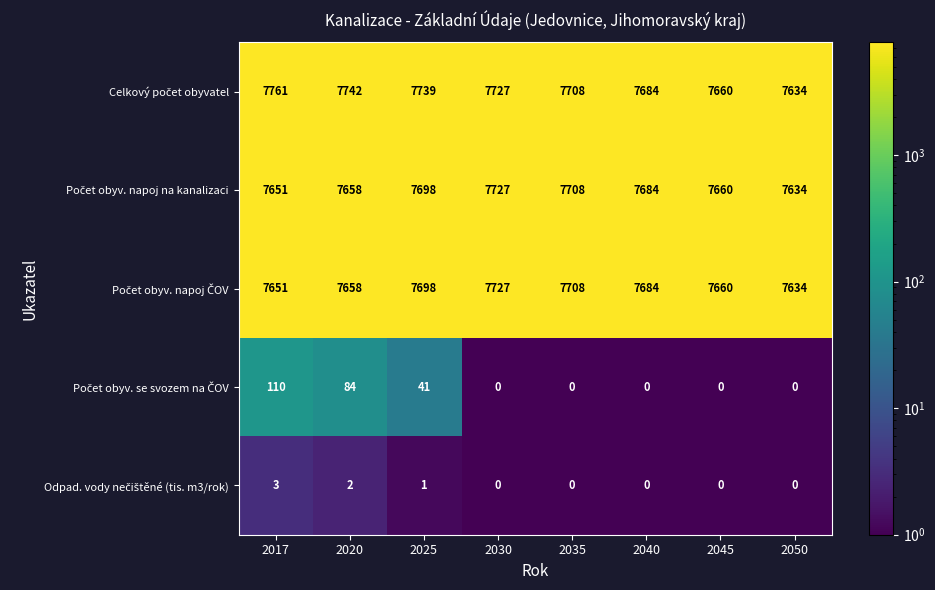

Count the number of data series in this chart.

5